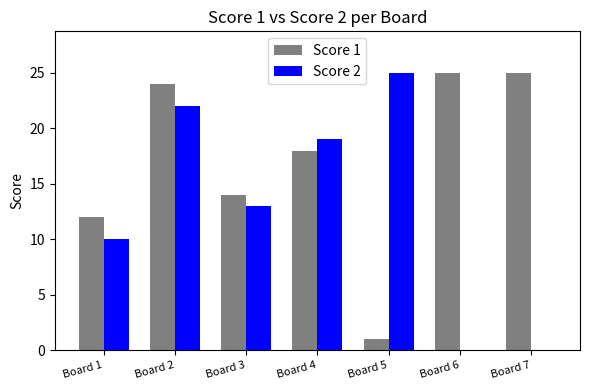

Is it true that Score 1 equals 18 at Board 4?

True